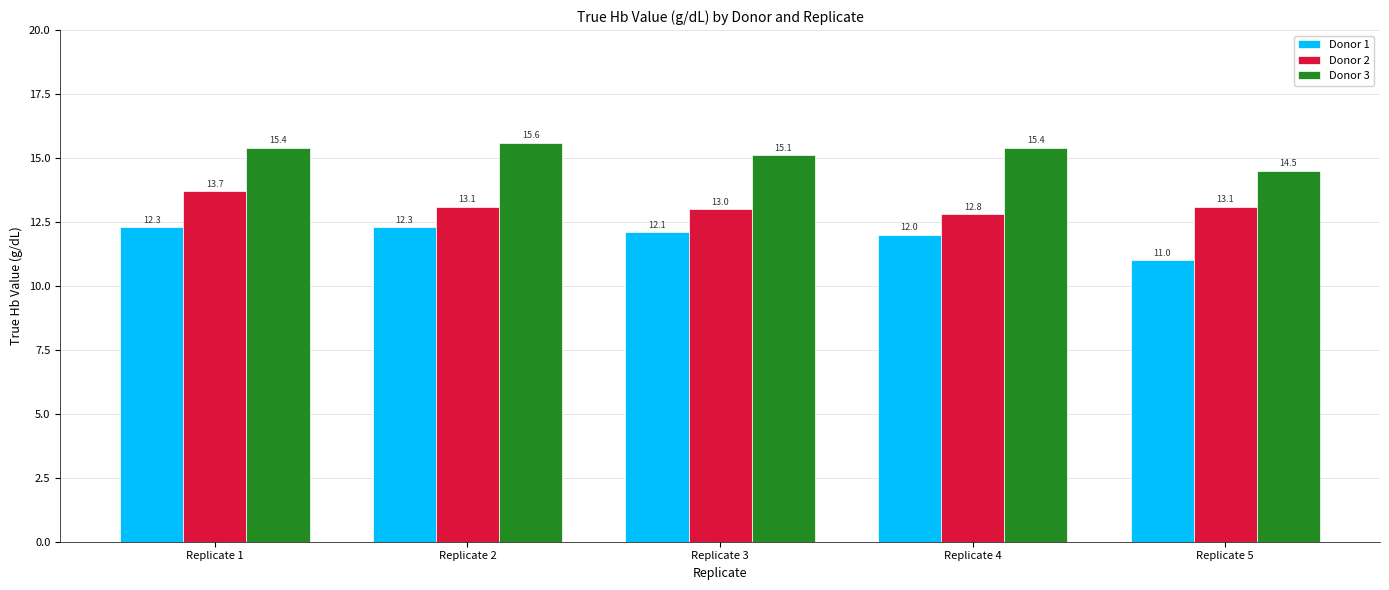

How many values in the Donor 3 series exceed 15?

4